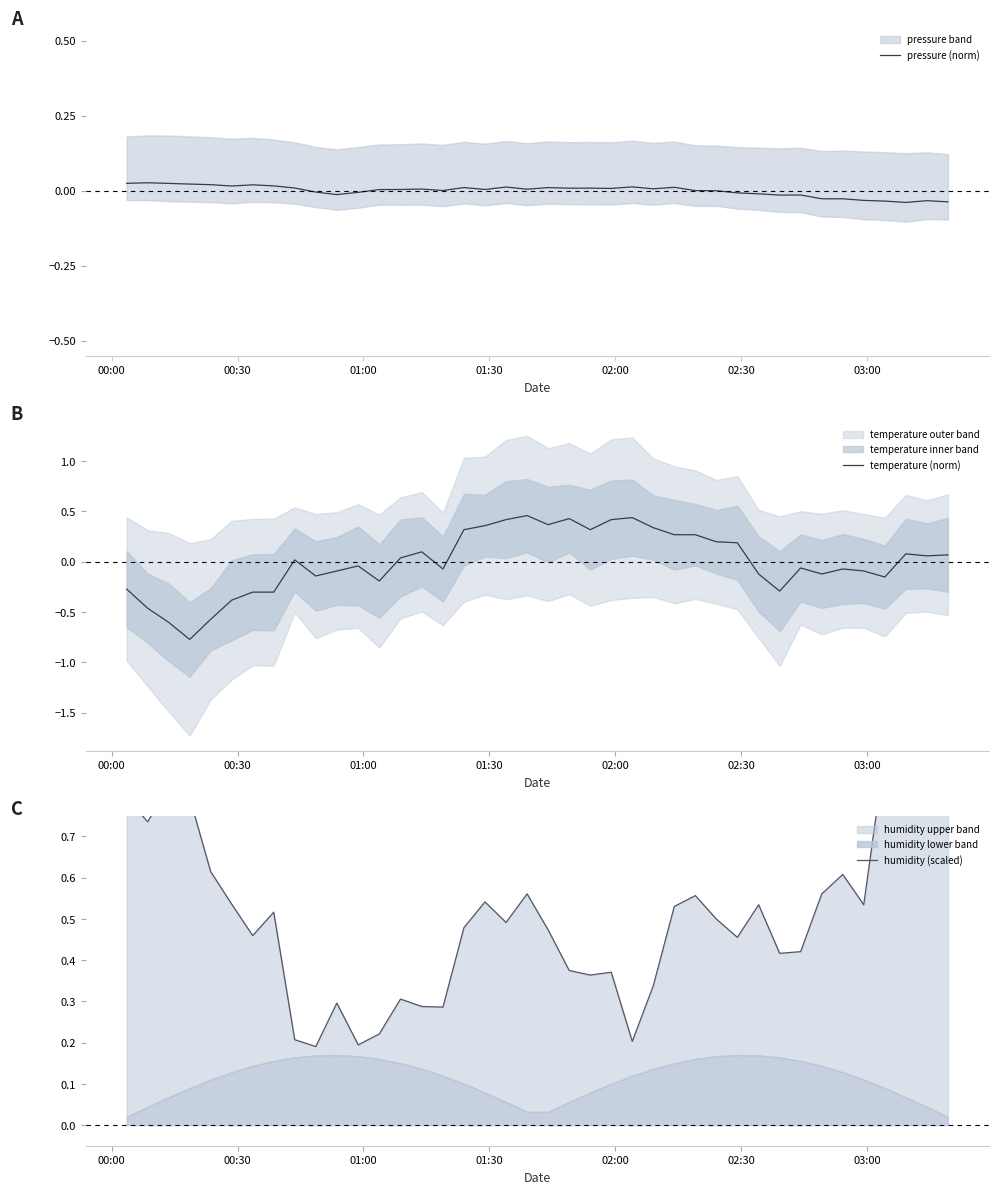

True or false: humidity (scaled) and pressure (norm) intersect in this chart.

False